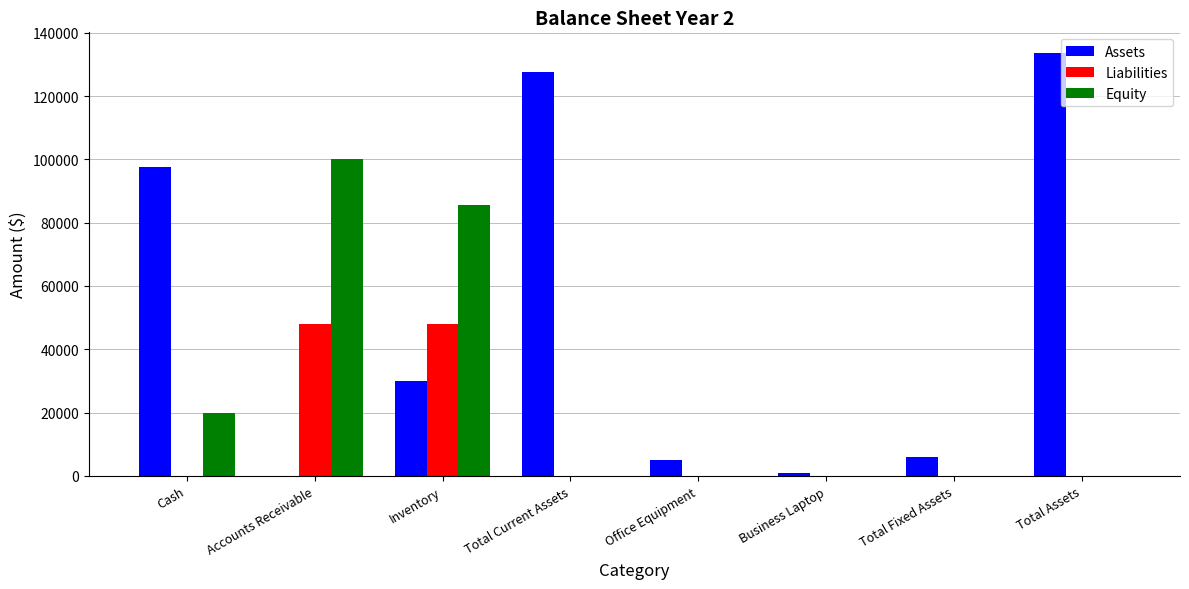

Which series has the widest spread of values?

Assets